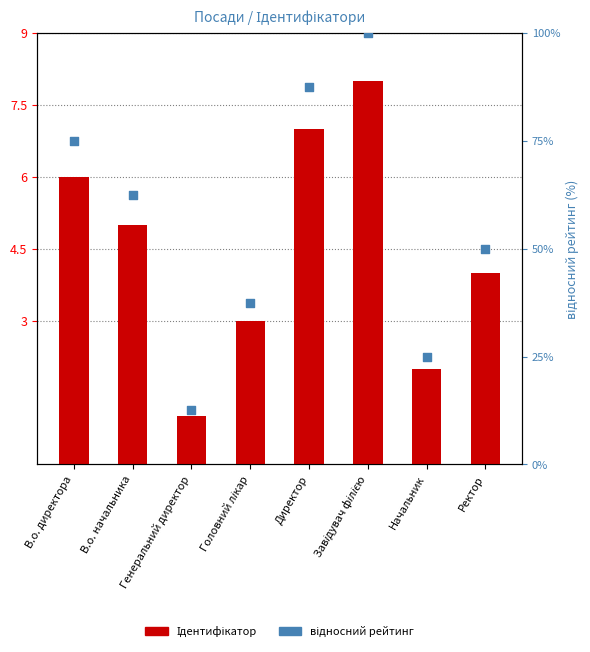

Which series has the widest spread of Y values?

відносний рейтинг